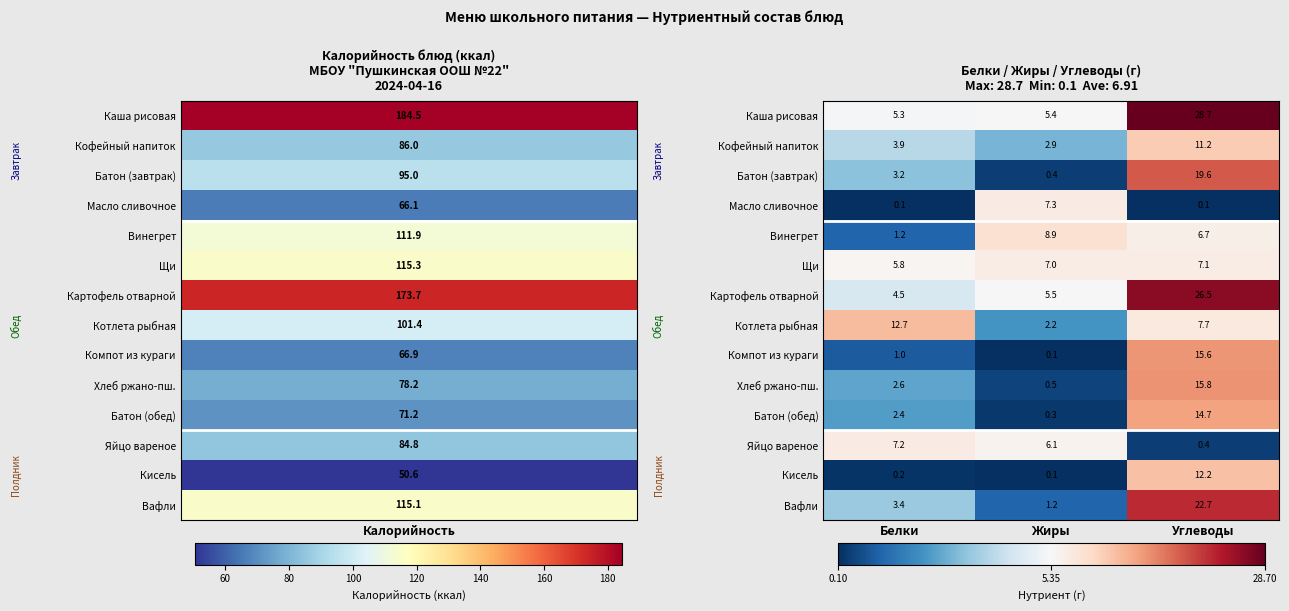

What is the average value of the Батон (обед) series?

5.8